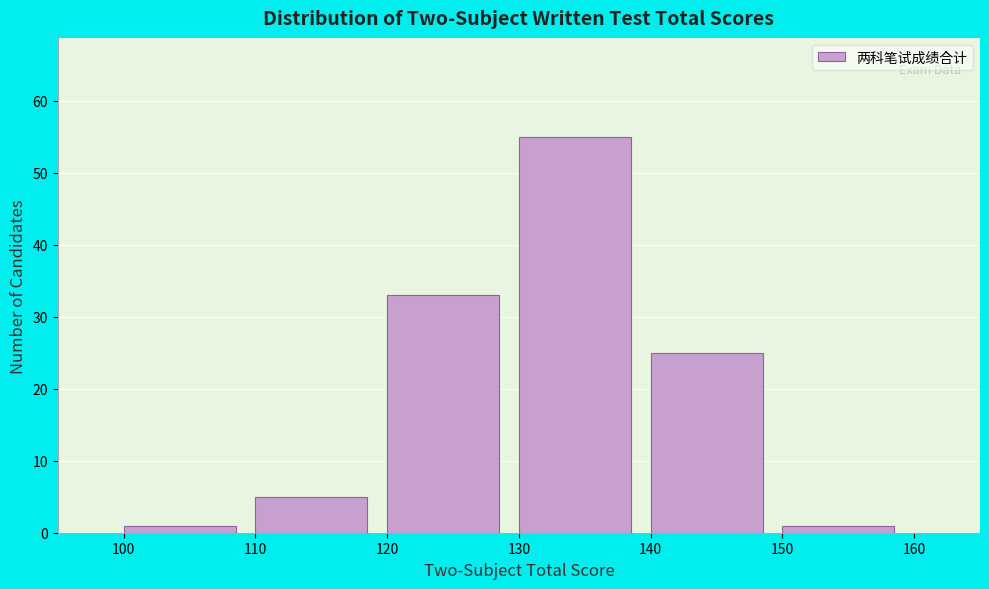

How tall is the bar that spans 150 to 160 on the x-axis? The values are not printed on the chart, so give them approximately, as read against the axis.

1